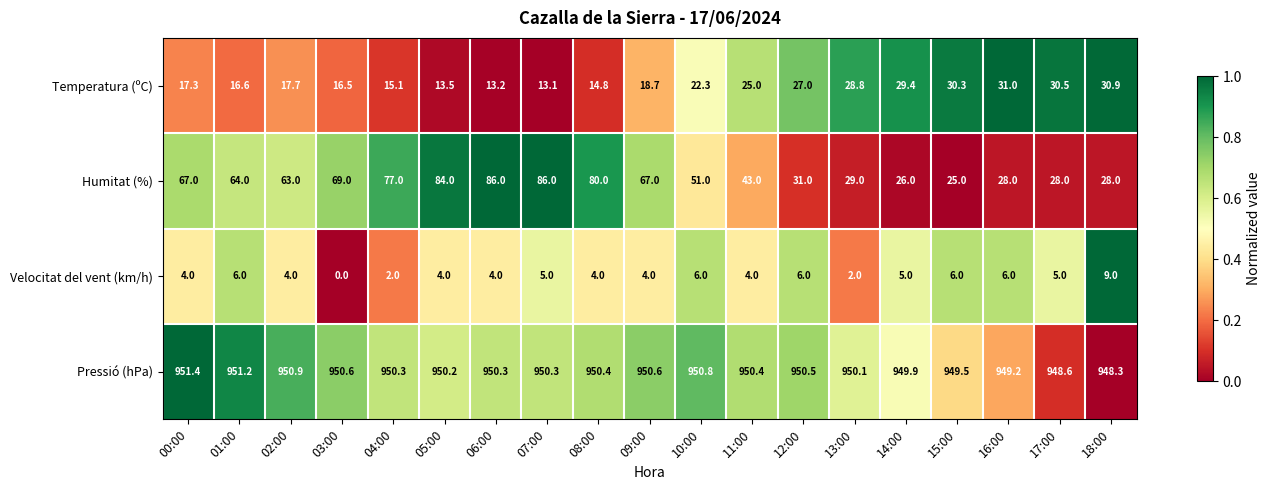

What is the difference between the Pressió (hPa) values at 17:00 and 00:00?

2.8